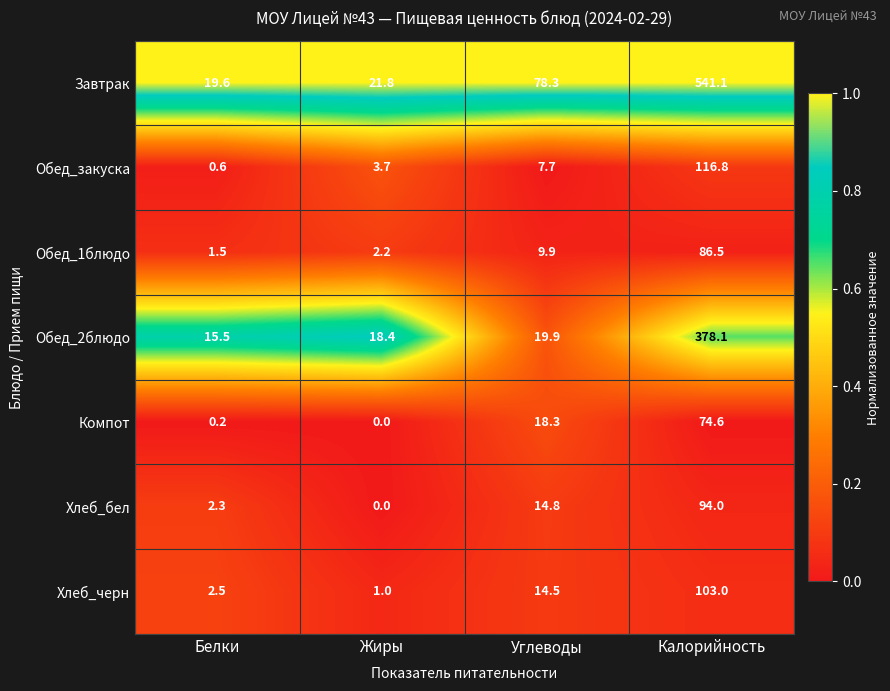

Between Белки and Жиры, which series saw the biggest shift?

Обед_закуска